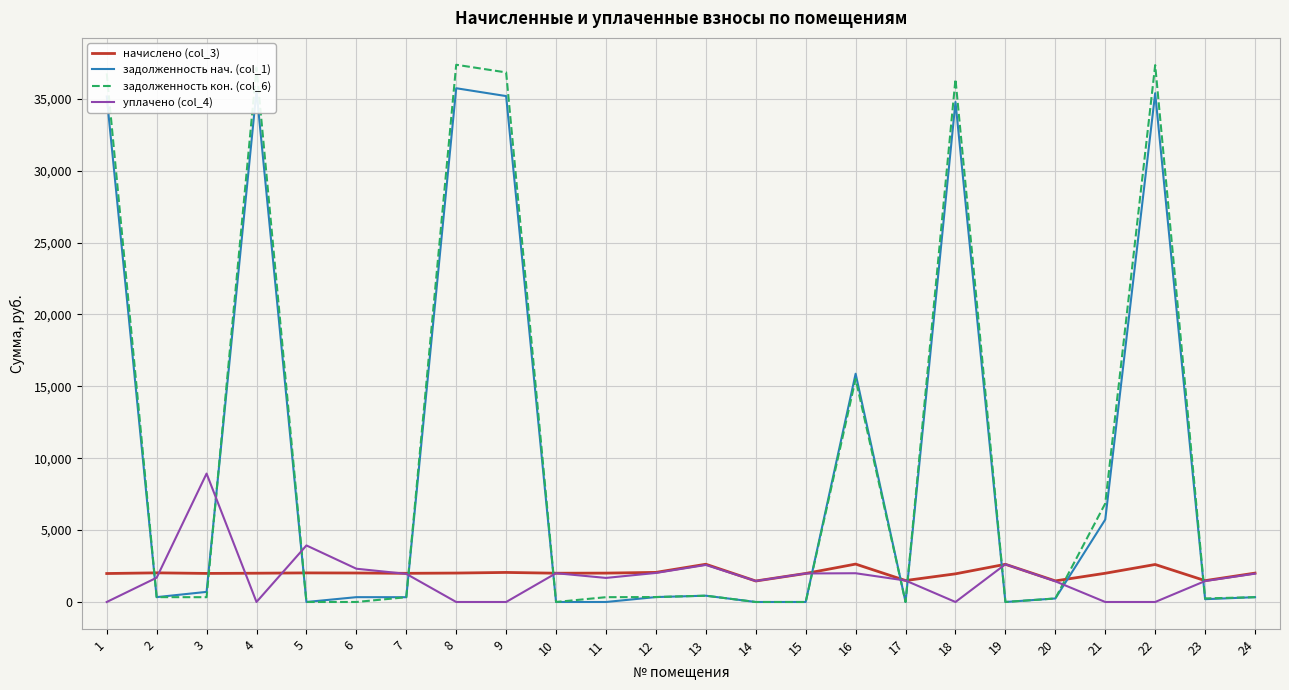

Is it true that задолженность нач. (col_1) equals 0.0 at 11?

True